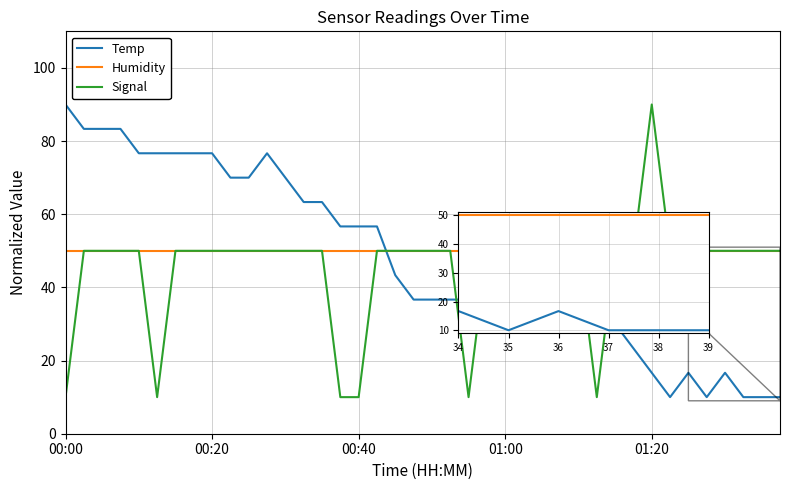

How many times do Signal and Temp cross each other?

5